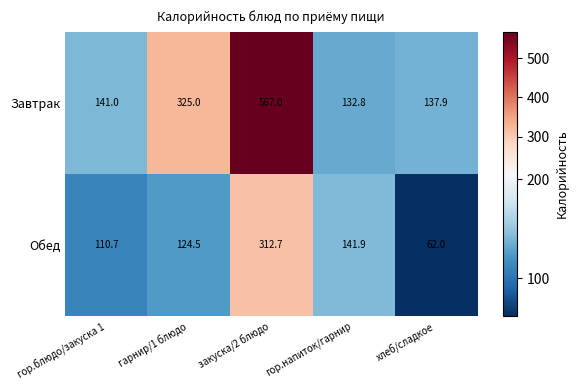

Between закуска/2 блюдо and хлеб/сладкое, which series saw the biggest shift?

Завтрак